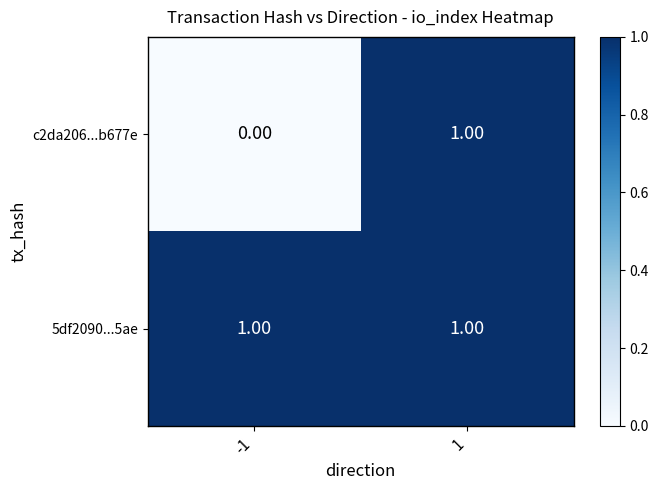

Which series has the widest spread of values?

c2da206...b677e